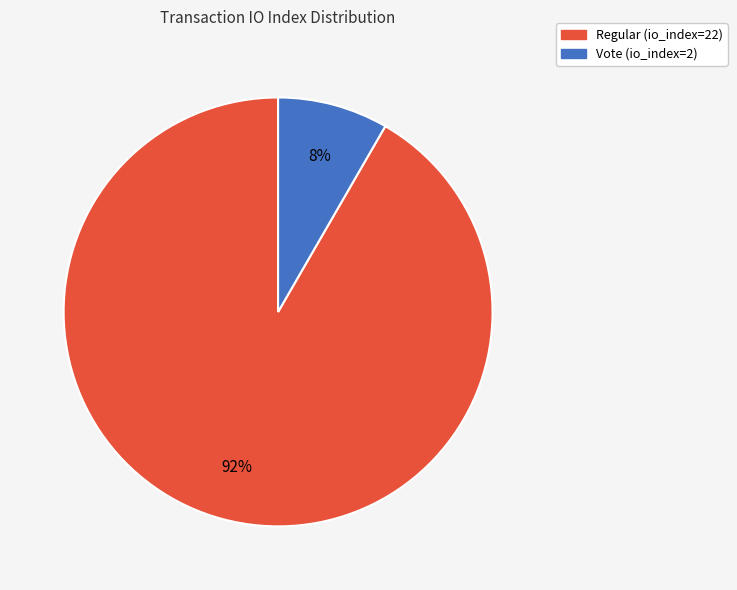

The Vote (io_index=2) slice represents 17% of the pie. True or false?

False